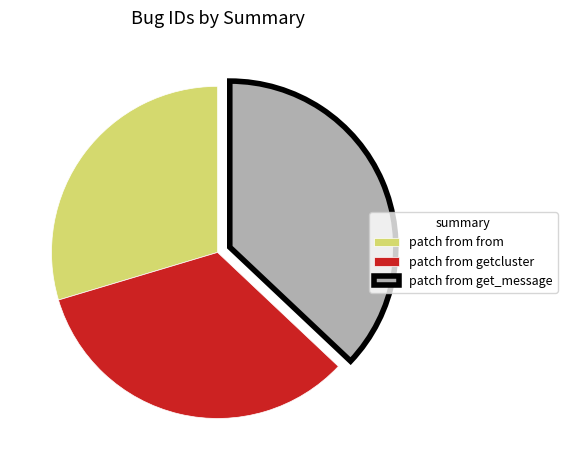

Which slice is the smallest?

patch from from